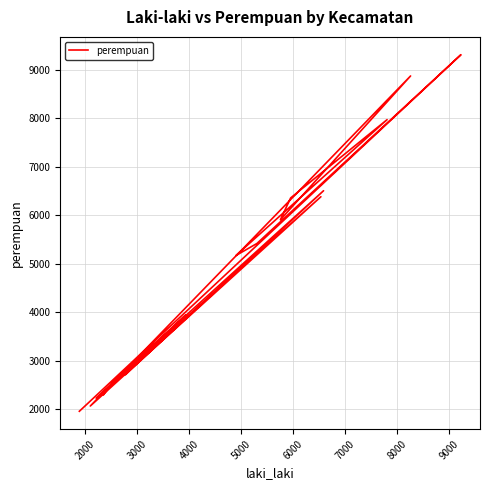

Reading left to right, list all the values displayed in this chart.

1959	9309	5418	5169	7971	6357	5908	8871	2067	6381	2226	2963	6505	2711	3901	3945	2581	2299